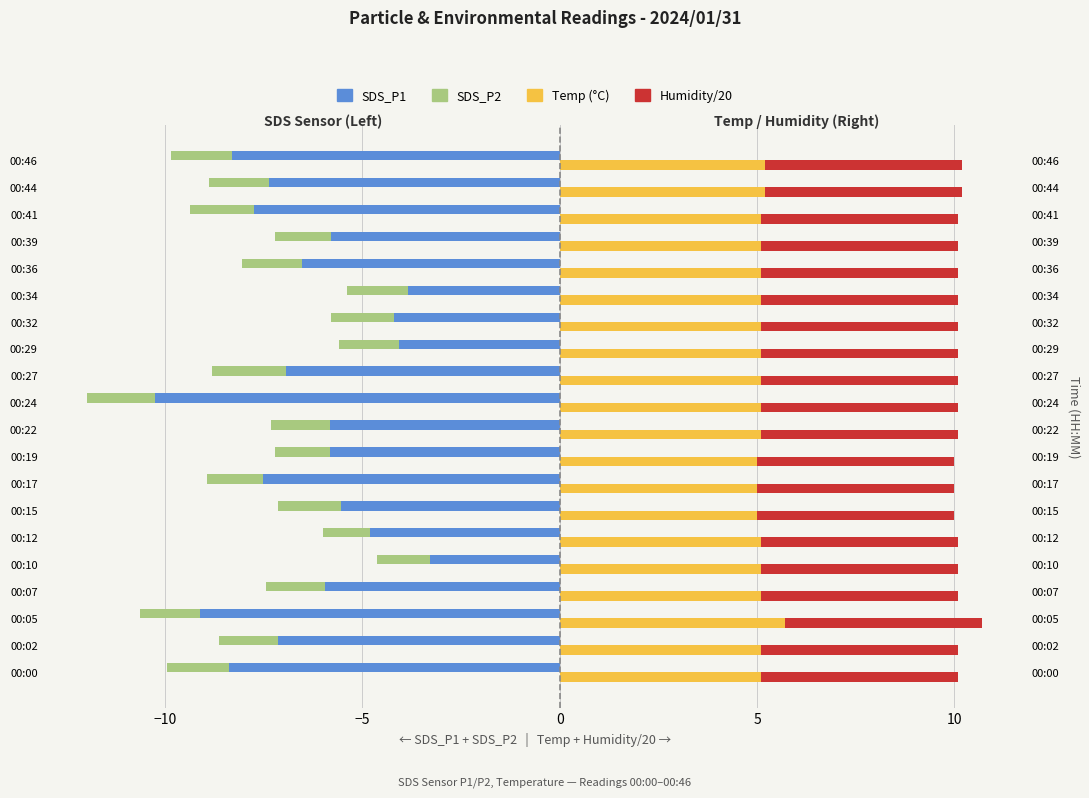

List the series in order of their peak value, highest first.

Temp (°C), Humidity/20, SDS_P2, SDS_P1